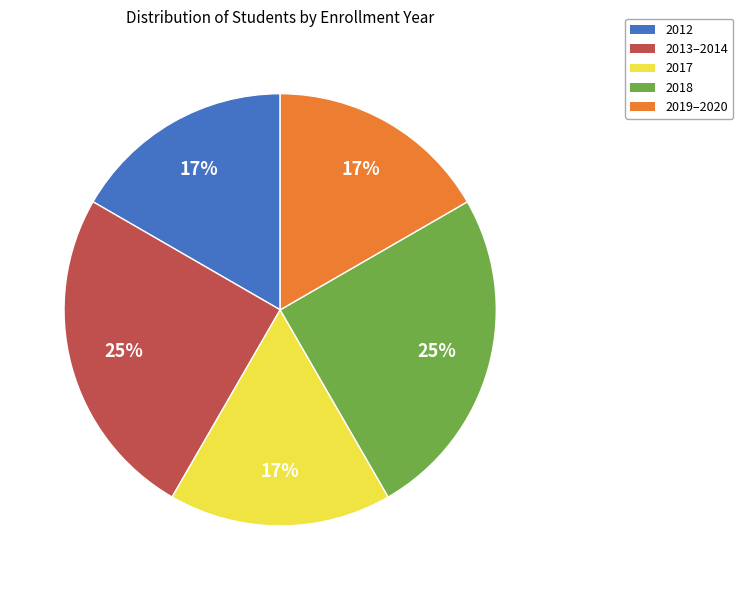

The 2019–2020 slice represents 27% of the pie. True or false?

False